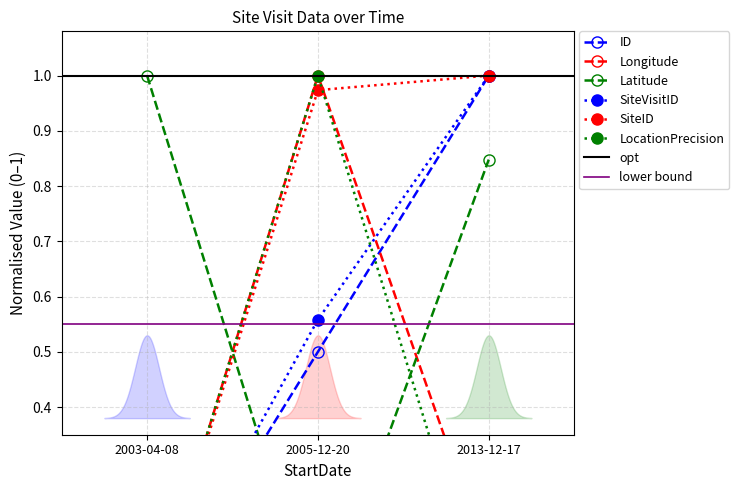

What is the sum of all SiteVisitID values?

1.6